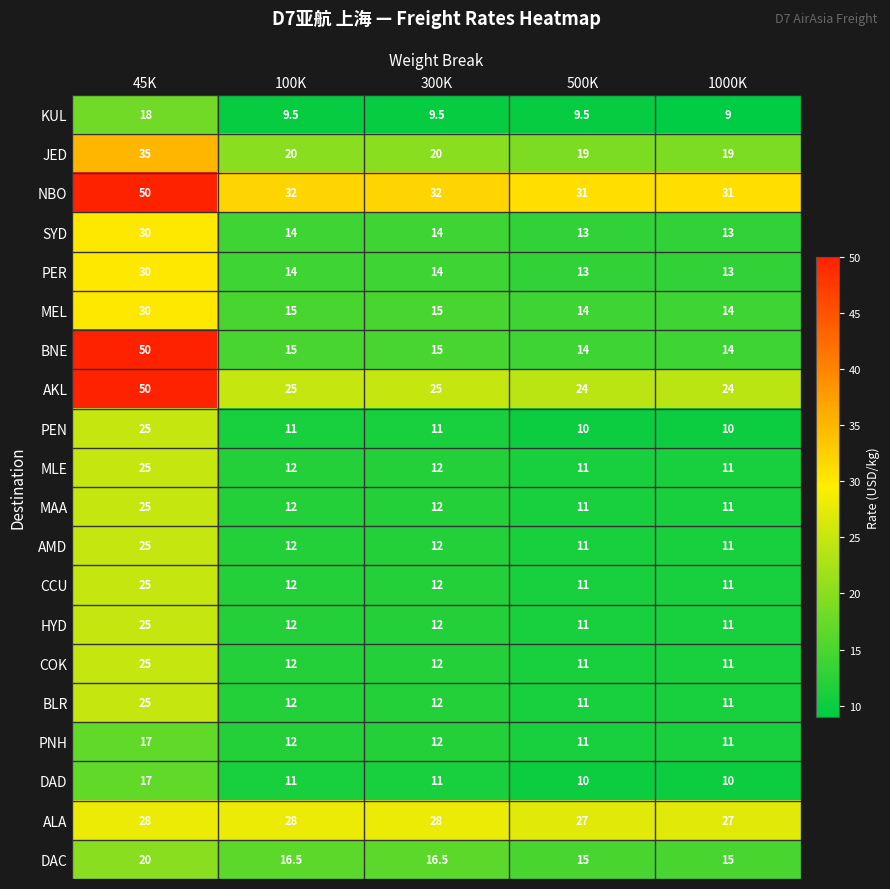

At how many categories does at least one series exceed 9?

5